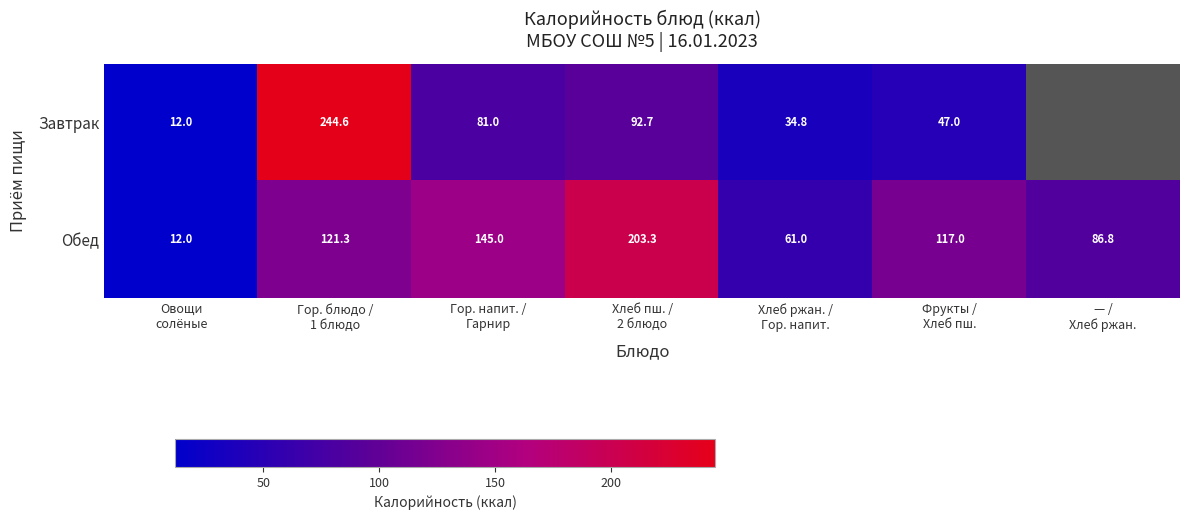

Which category has the highest value across all series?

Гор. блюдо /
1 блюдо